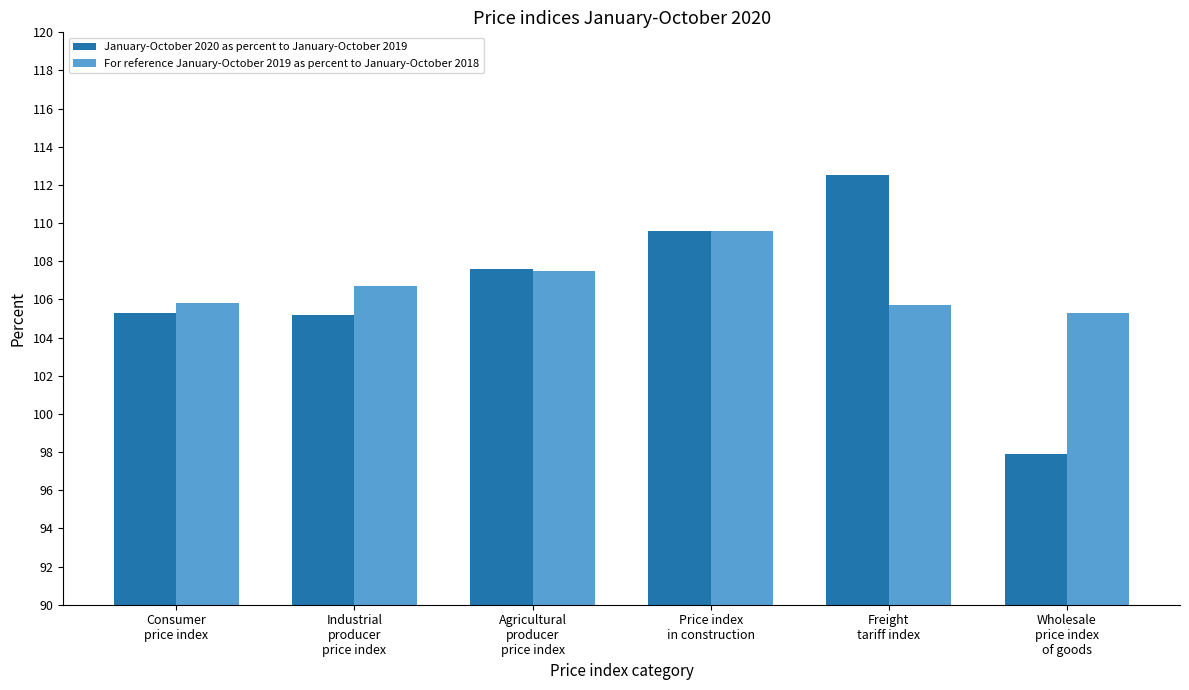

Are the bars grouped side by side (vs. stacked)?

Yes